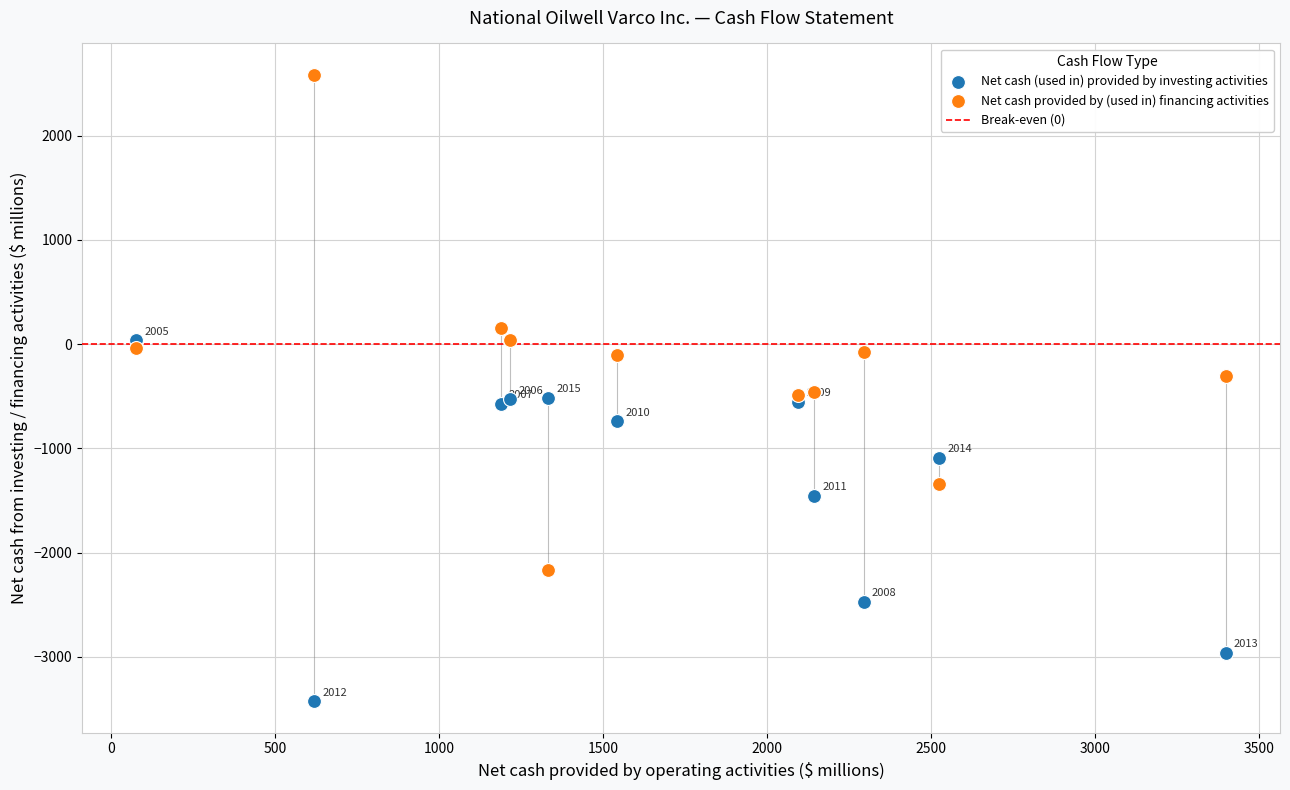

Which series reaches the maximum Y coordinate?

Net cash provided by (used in) financing activities